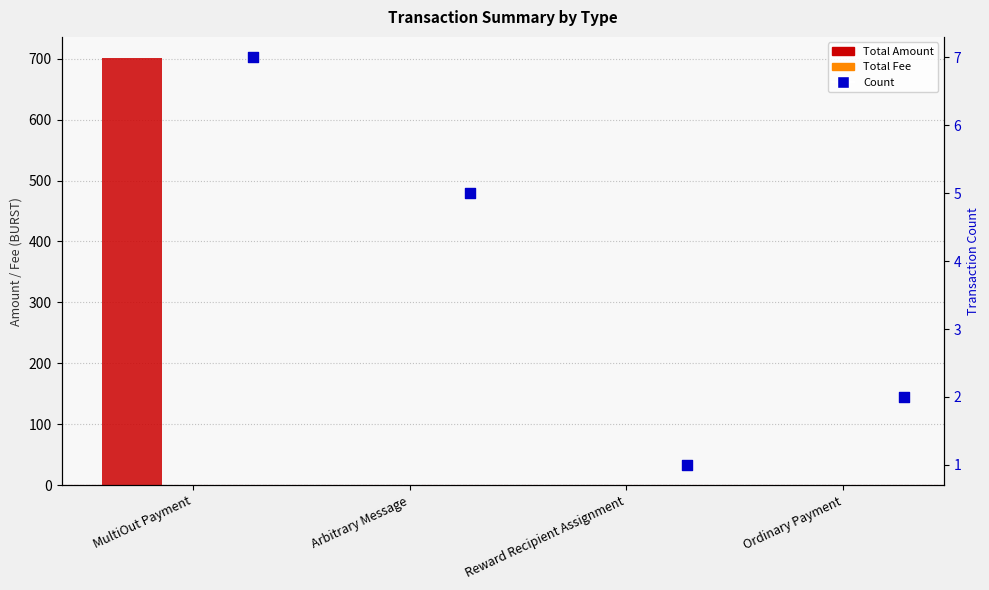

Which series contains the highest Y value?

Total Amount